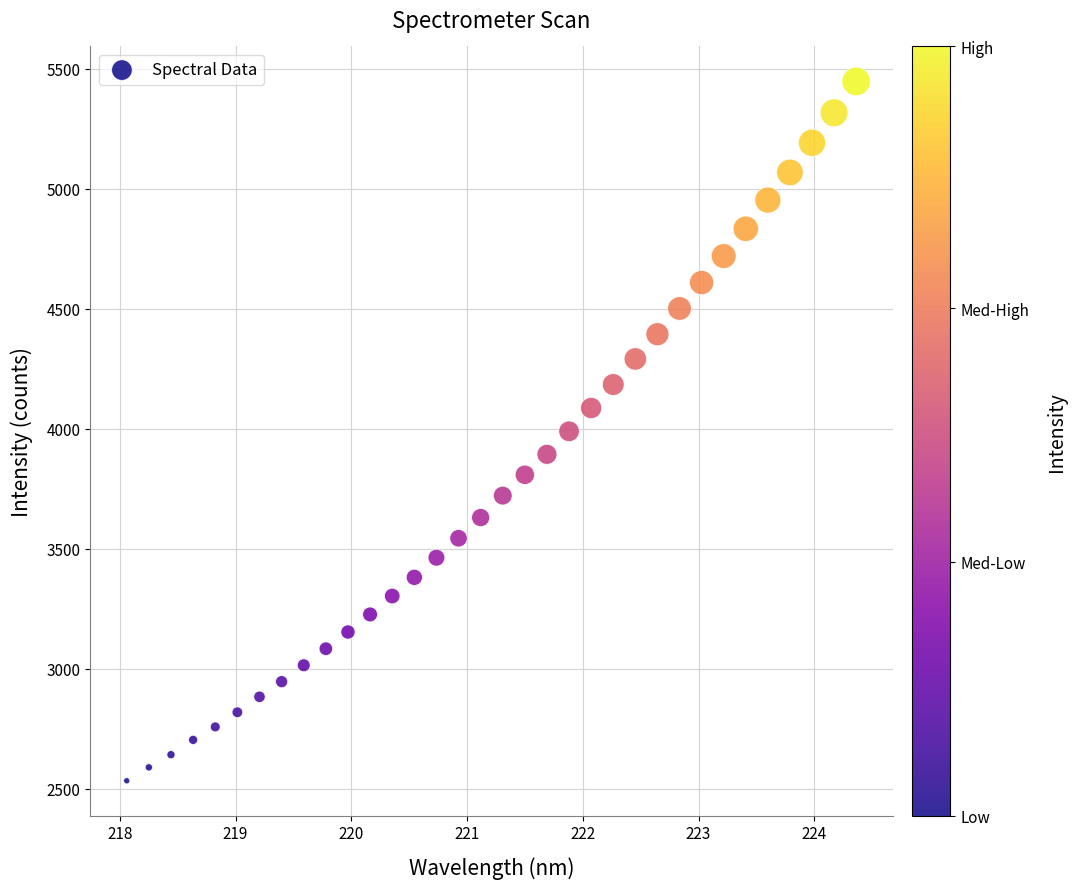

What is the range of X values (max minus min)?

6.3